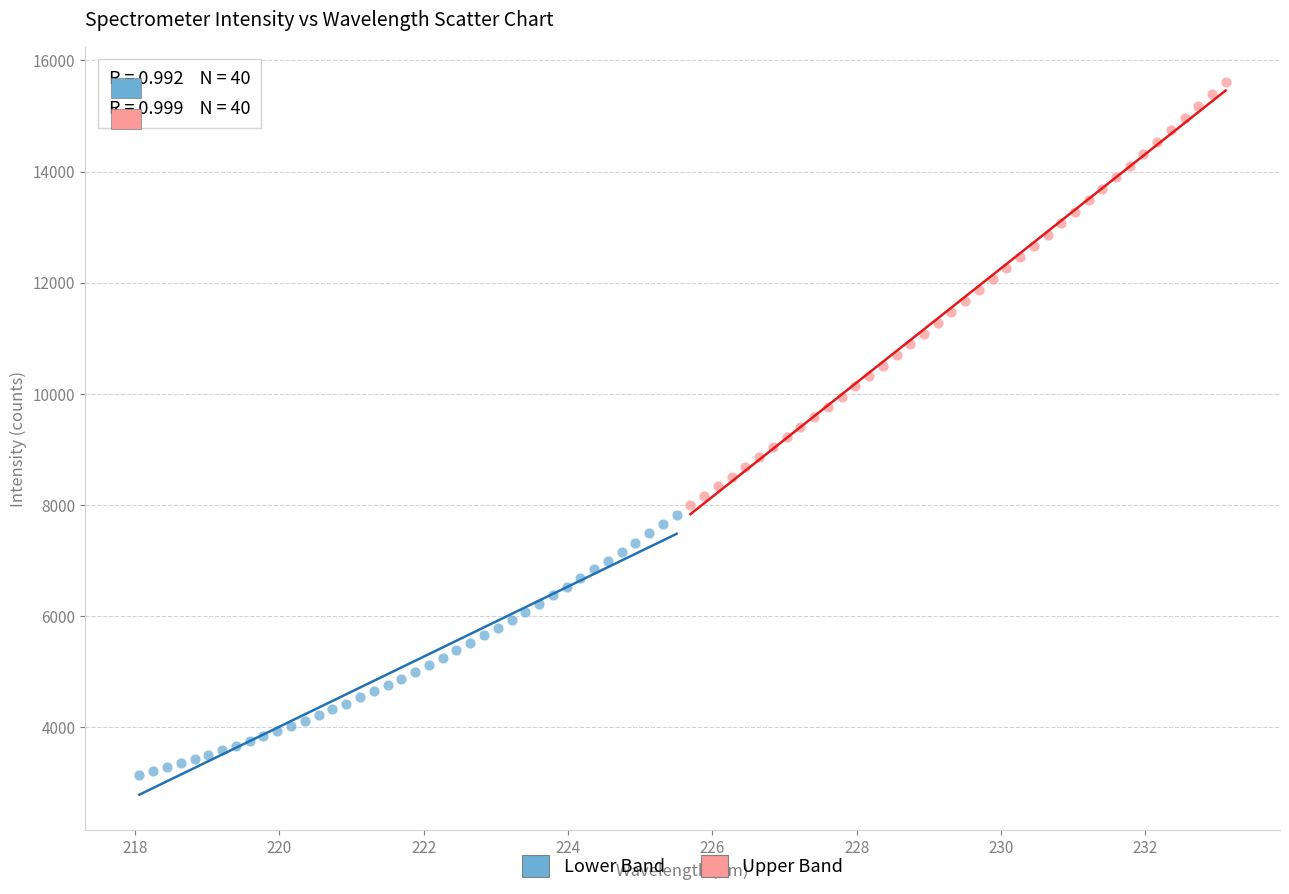

Which series reaches the minimum Y coordinate?

Lower Band